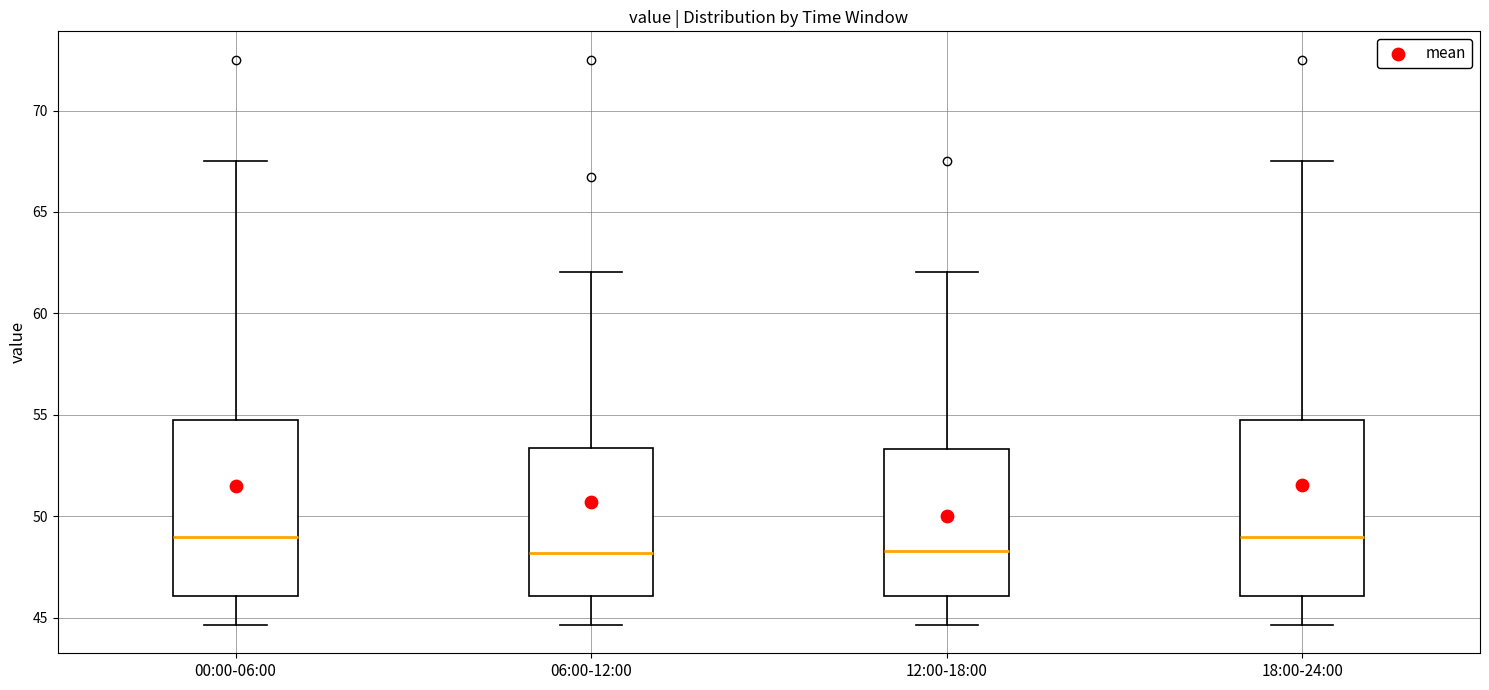

Where does the median line of the box for 06:00-12:00 sit on the y-axis? The values are not printed on the chart, so give them approximately, as read against the axis.

48.0